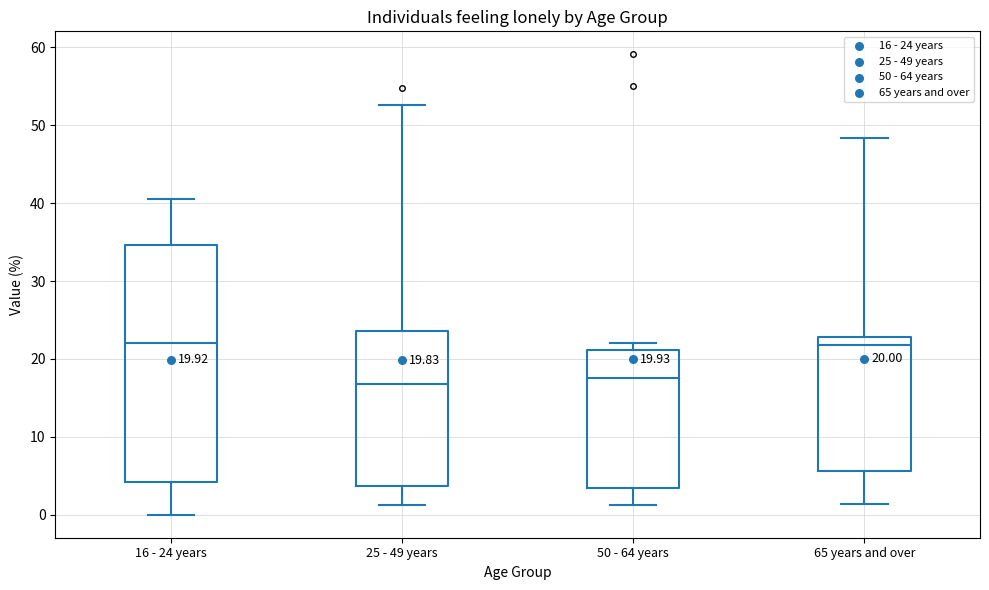

Comparing the boxes themselves (not the whiskers), which one is the tallest?

16 - 24 years